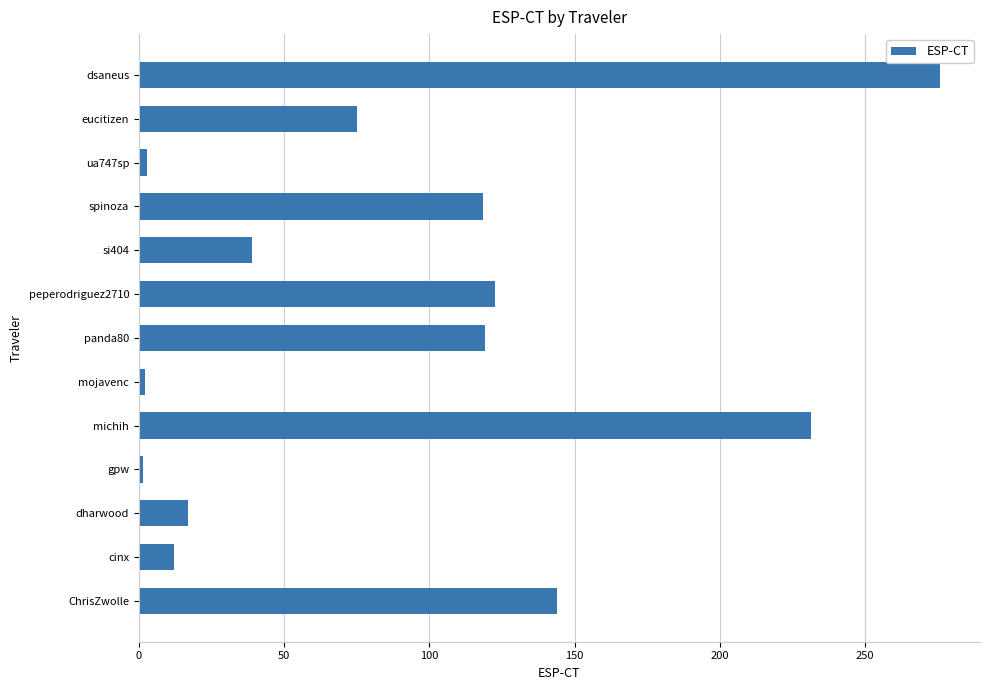

What is the minimum value shown in the chart?

1.4